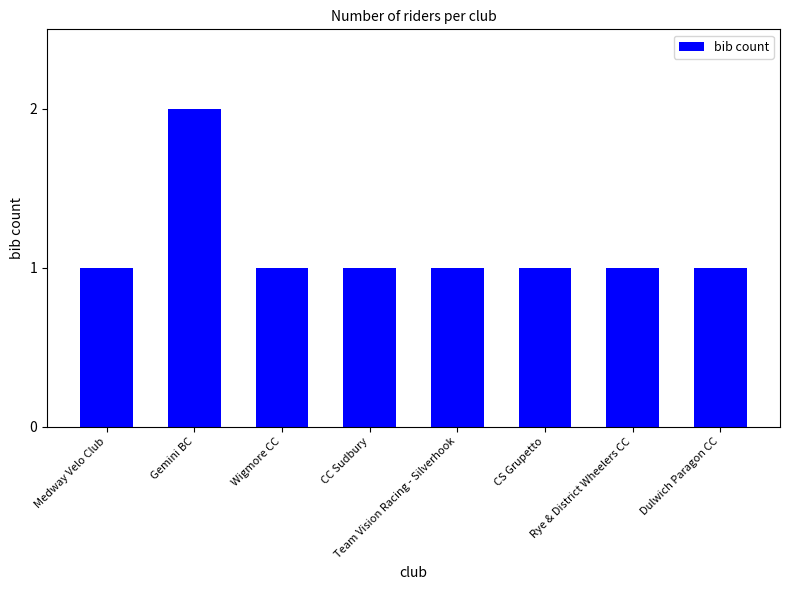

What is the sum of all values?

9